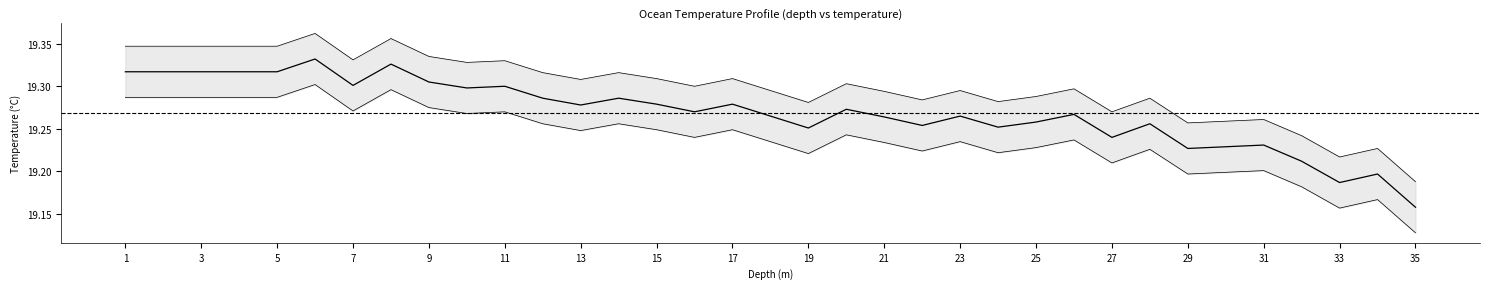

What is the ratio of the value at 27 to the value at 7?

1.0